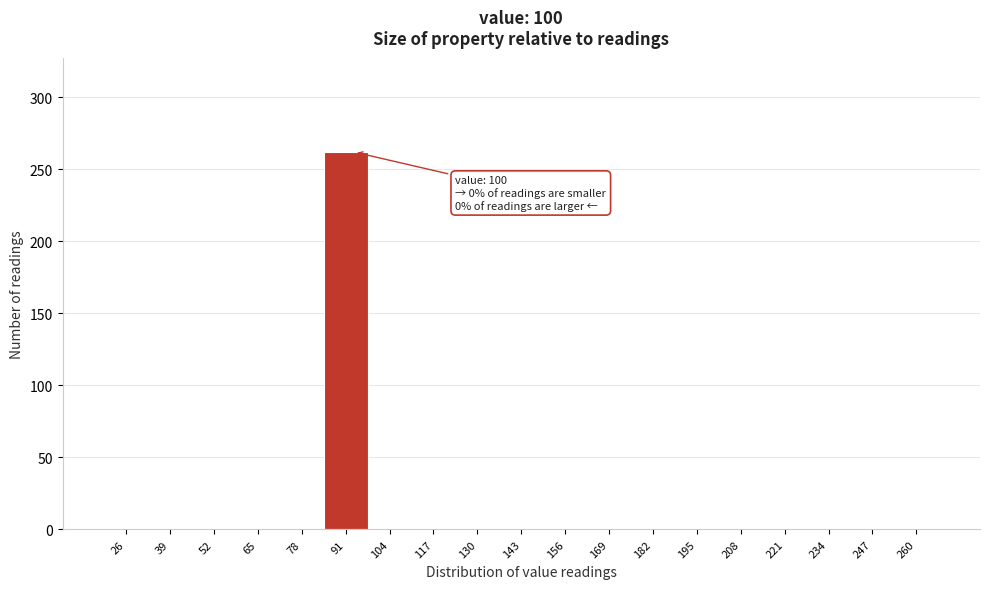

Reading left to right, what are all the values shown in this chart?

26=0	39=0	52=0	65=0	78=0	91=262	104=0	117=0	130=0	143=0	156=0	169=0	182=0	195=0	208=0	221=0	234=0	247=0	260=0